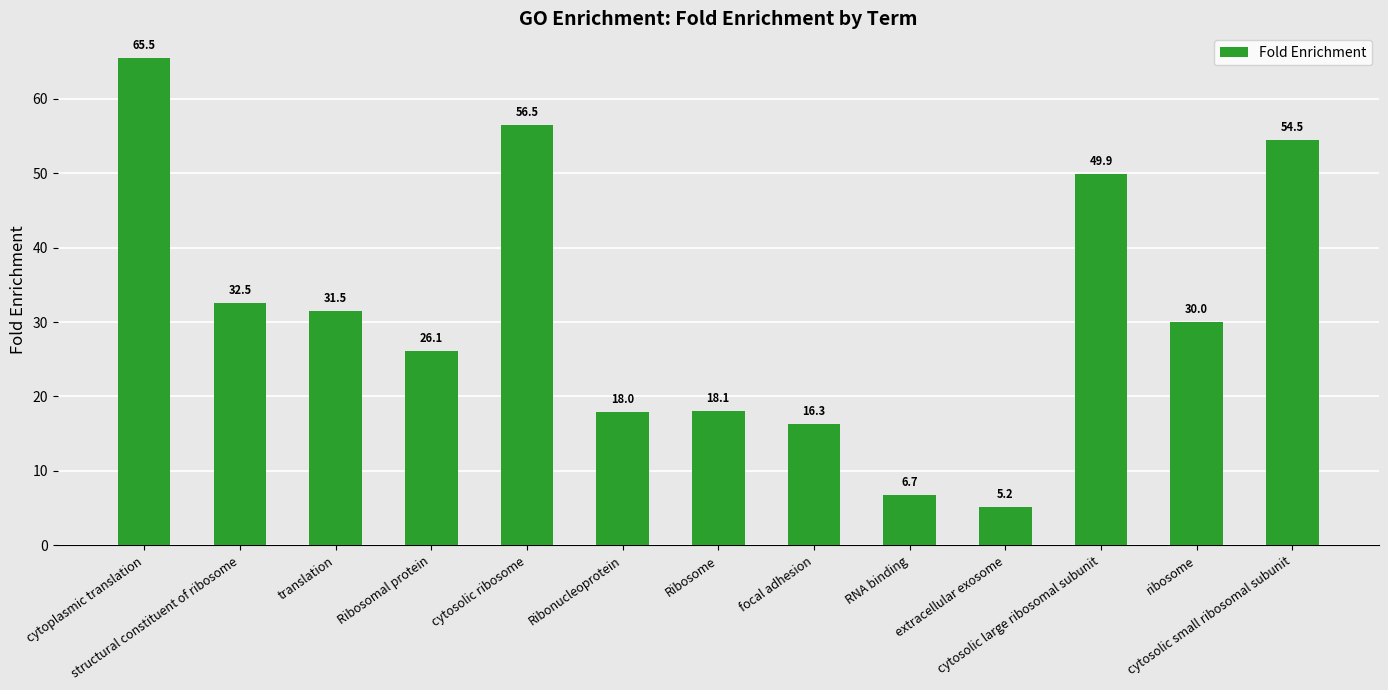

Reading left to right, list all the values displayed in this chart.

65.5	32.5	31.5	26.1	56.5	18.0	18.1	16.3	6.7	5.2	49.9	30.0	54.5